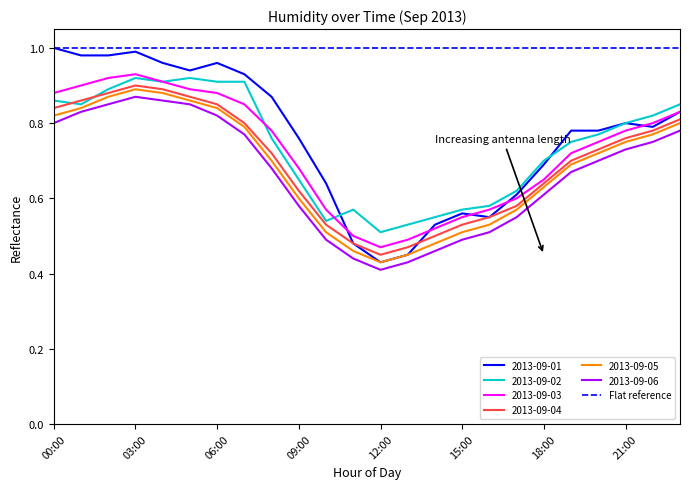

What is the smallest value displayed?

0.4